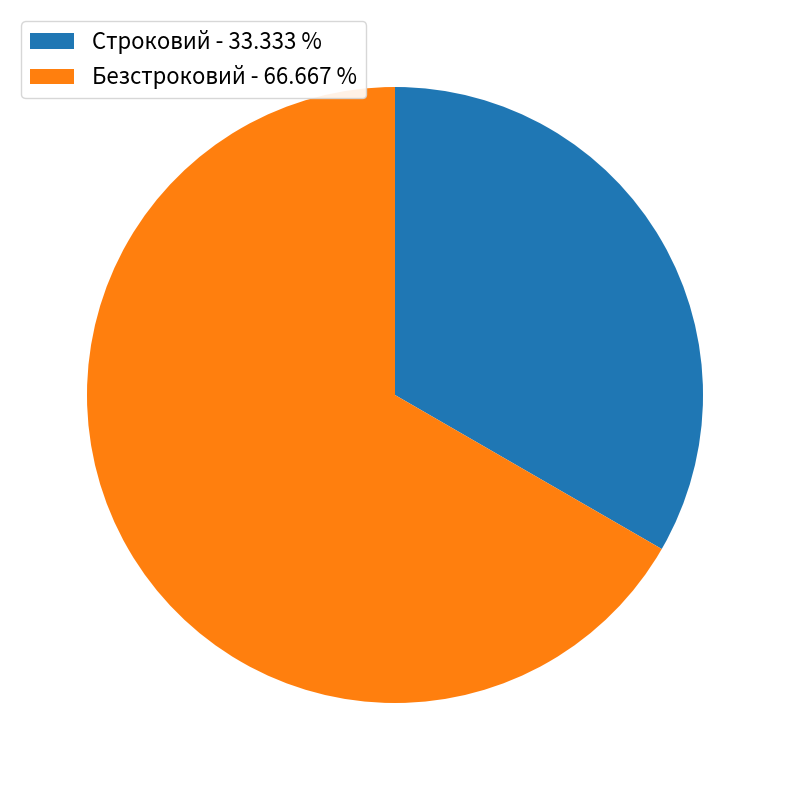

Is there any slice that represents more than half of the pie?

Yes